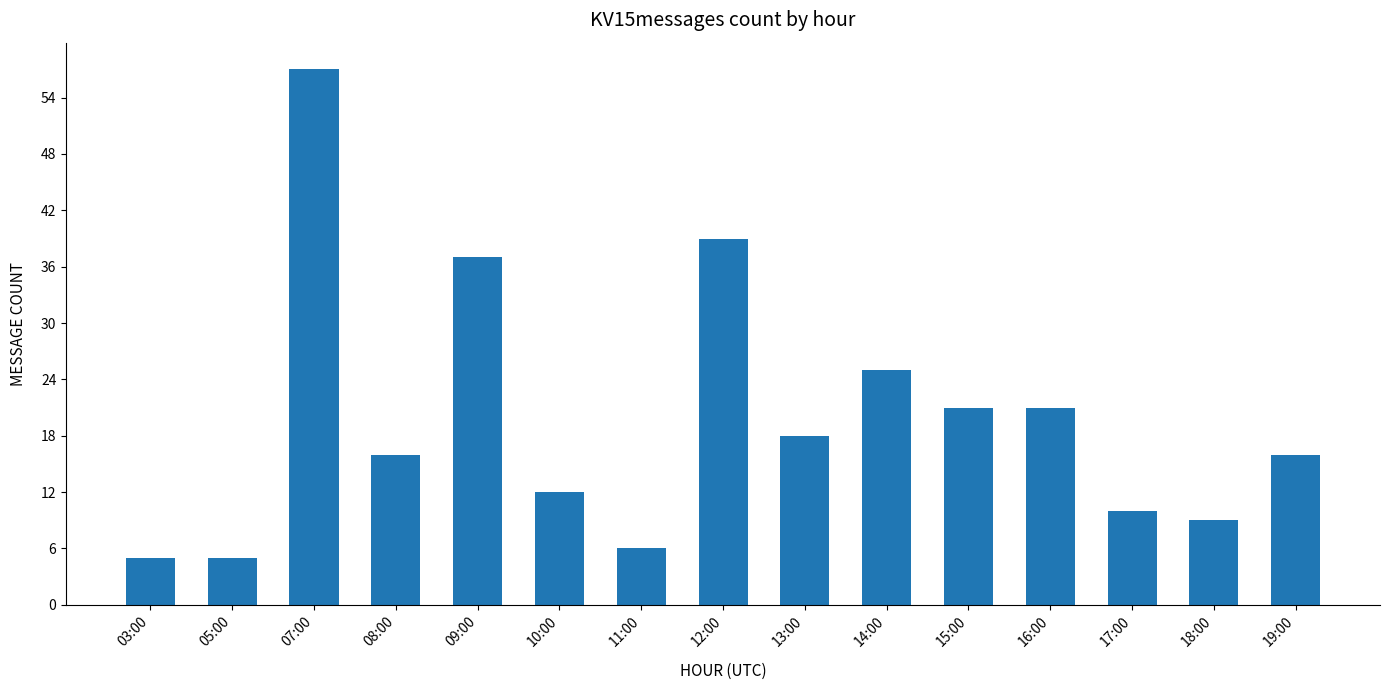

Reading left to right, extract all data points from this chart.

5	5	57	16	37	12	6	39	18	25	21	21	10	9	16